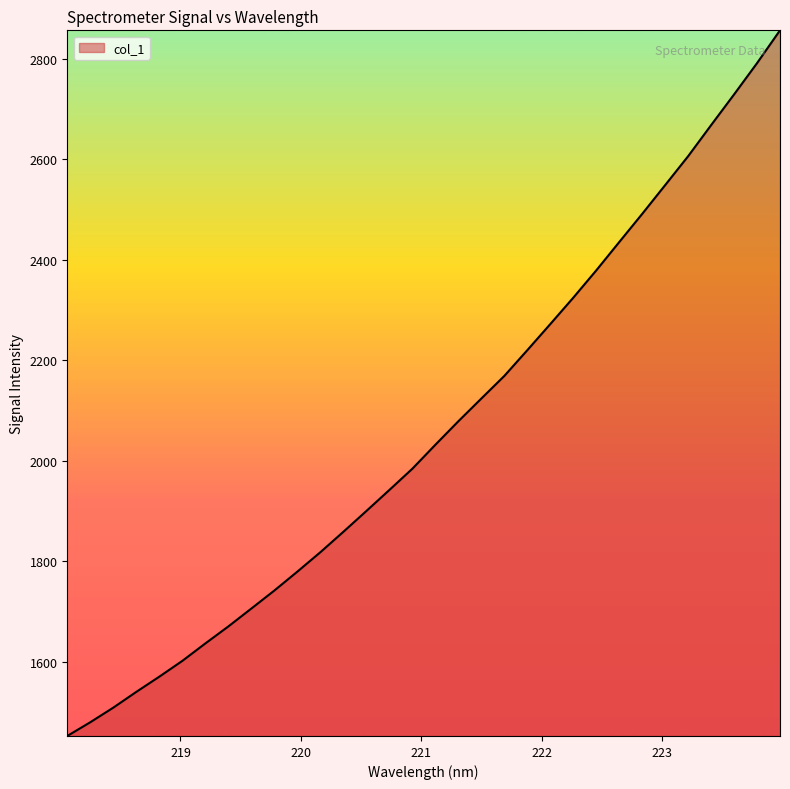

True or false: there are more than 1 points higher than both neighbors.

False